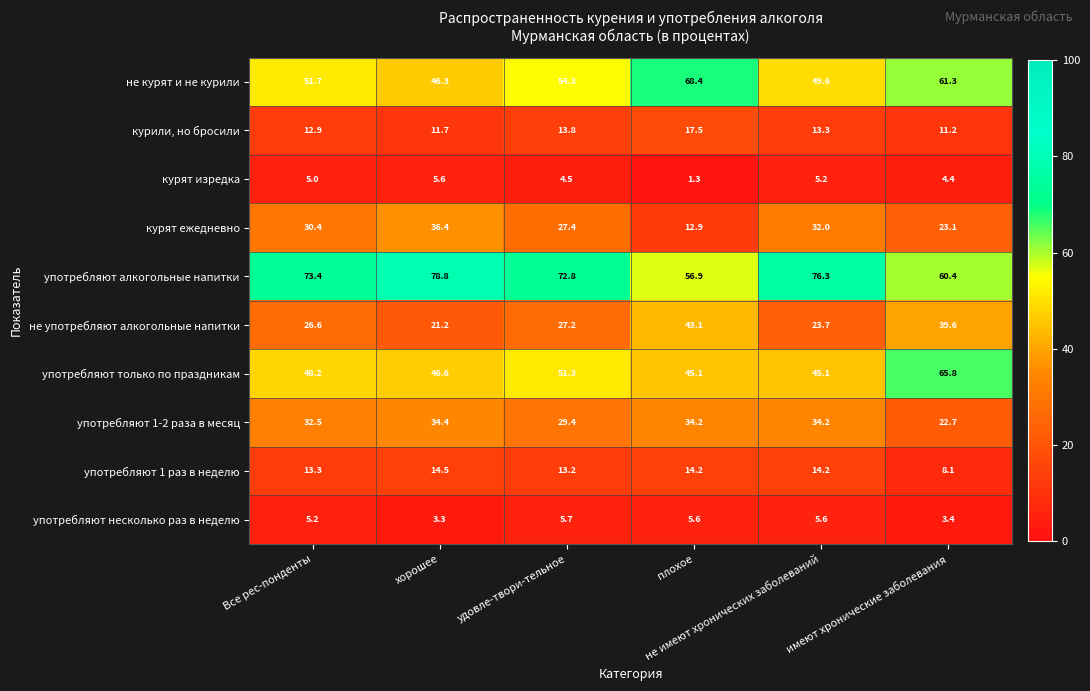

At how many categories does at least one series exceed 57?

6